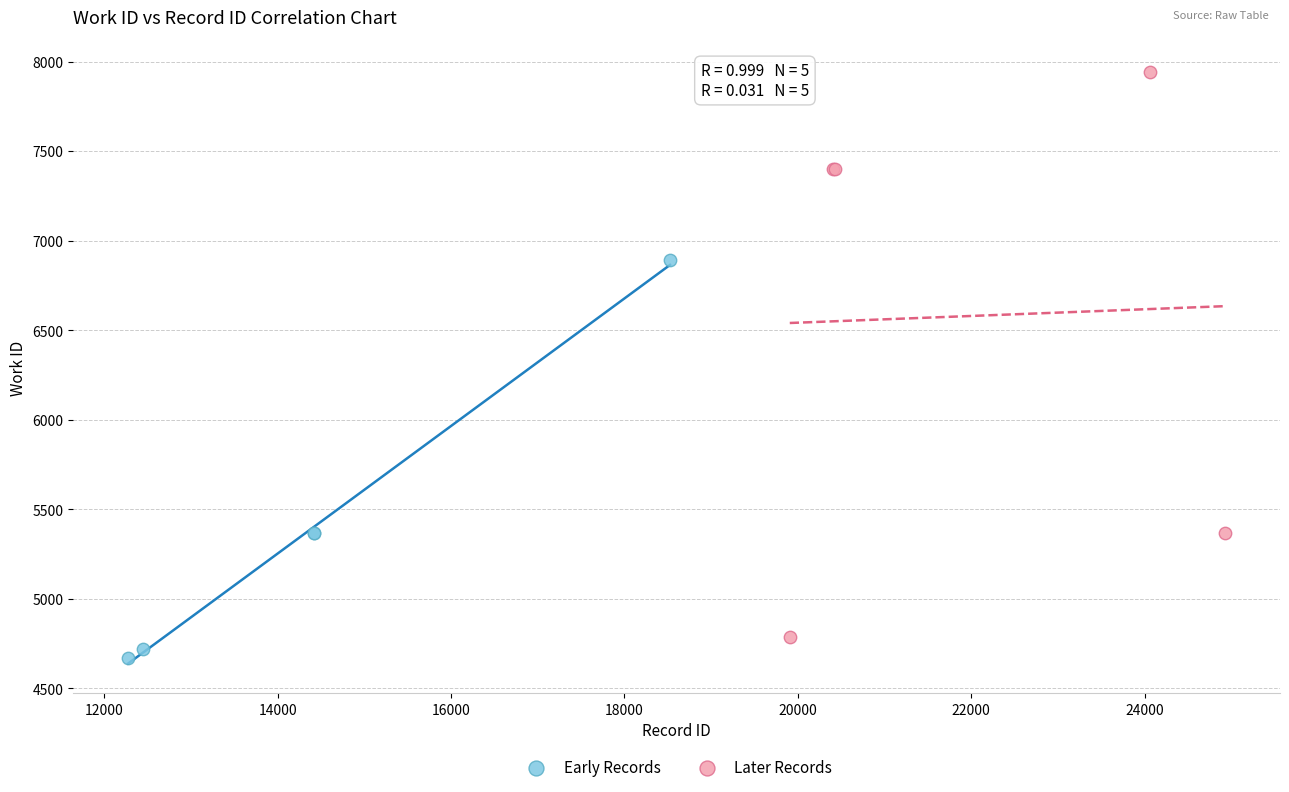

What are all the series names shown in the legend?

Early Records, Later Records